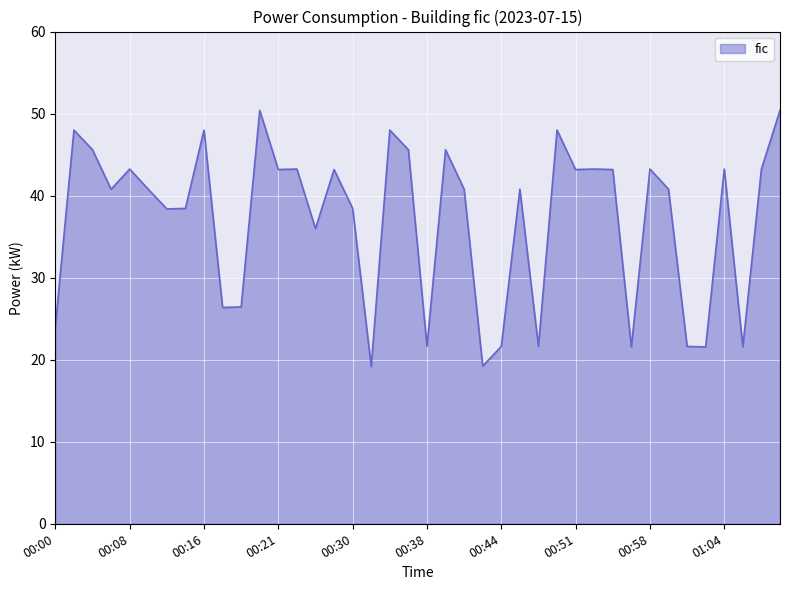

What is the minimum value shown in the chart?

19.2